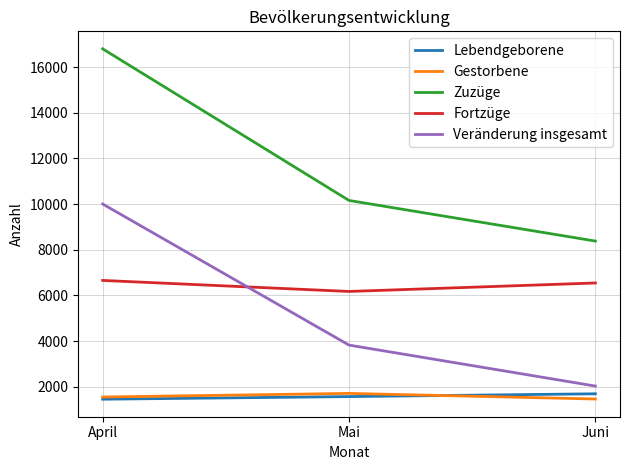

At which category does the chart reach its peak across all series?

April